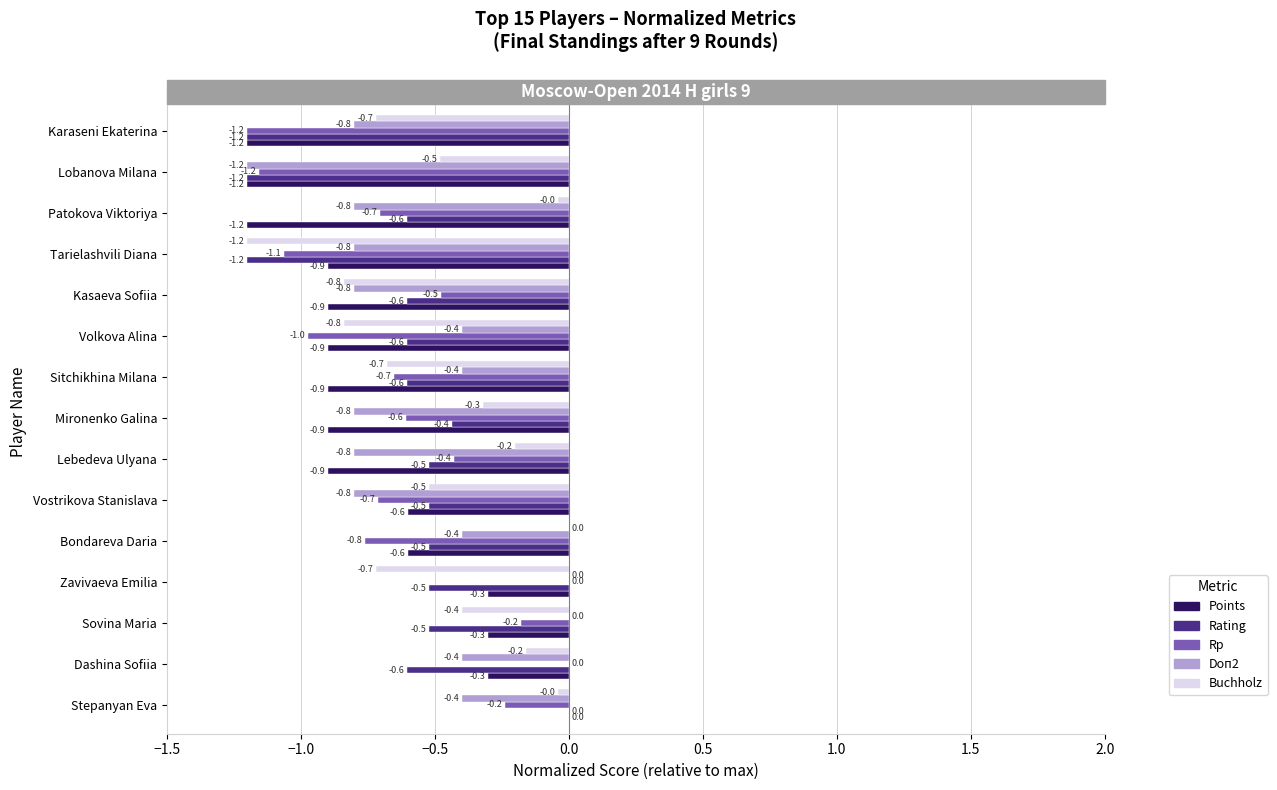

The Doп2 series shows -0.5 at Karaseni Ekaterina. True or false?

False